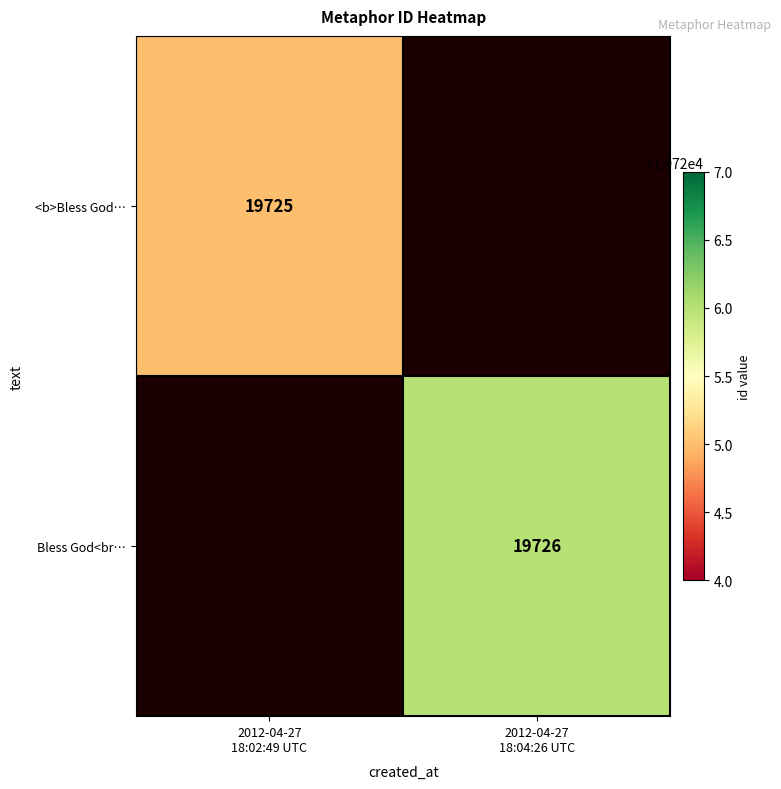

Which series has the largest range (max minus min)?

Bless God<br…